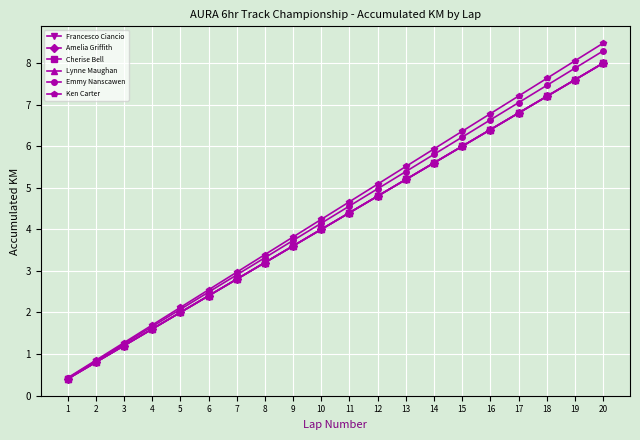

True or false: Emmy Nanscawen and Amelia Griffith cross at least once.

False